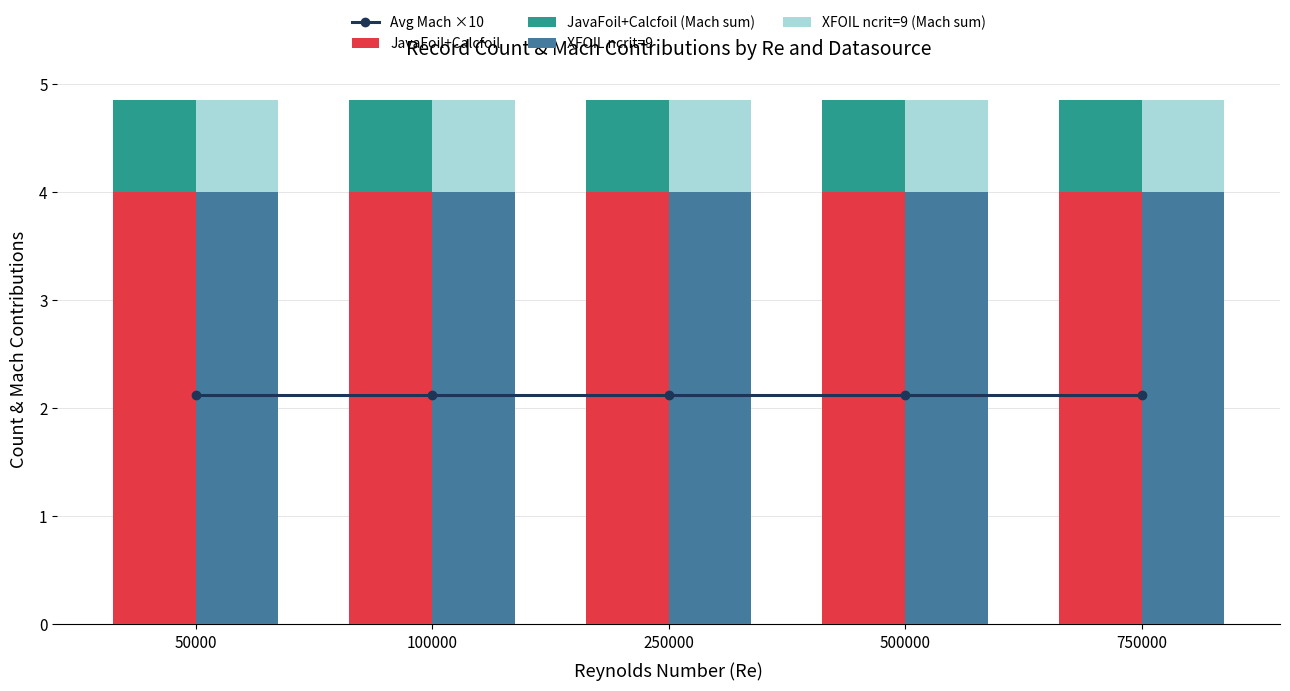

The value of JavaFoil+Calcfoil (Mach sum) at 750000 is 0.8. True or false?

True